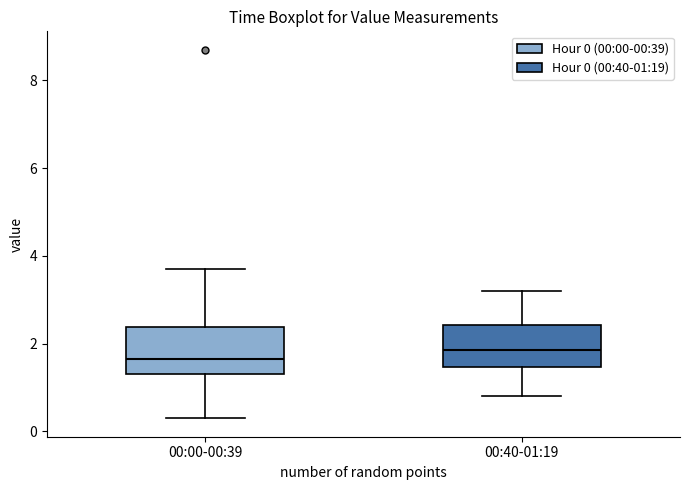

Reading left to right, transcribe this box plot: for each box, give where its median line is, the range the box spans, and where its two whiskers end, as read against the y-axis. The values are not printed on the chart, so give them approximately, as read against the axis.

00:00-00:39: median 1.6, box 1.4 to 2.4, whiskers 0.4 to 3.8
00:40-01:19: median 1.8, box 1.4 to 2.4, whiskers 0.8 to 3.2